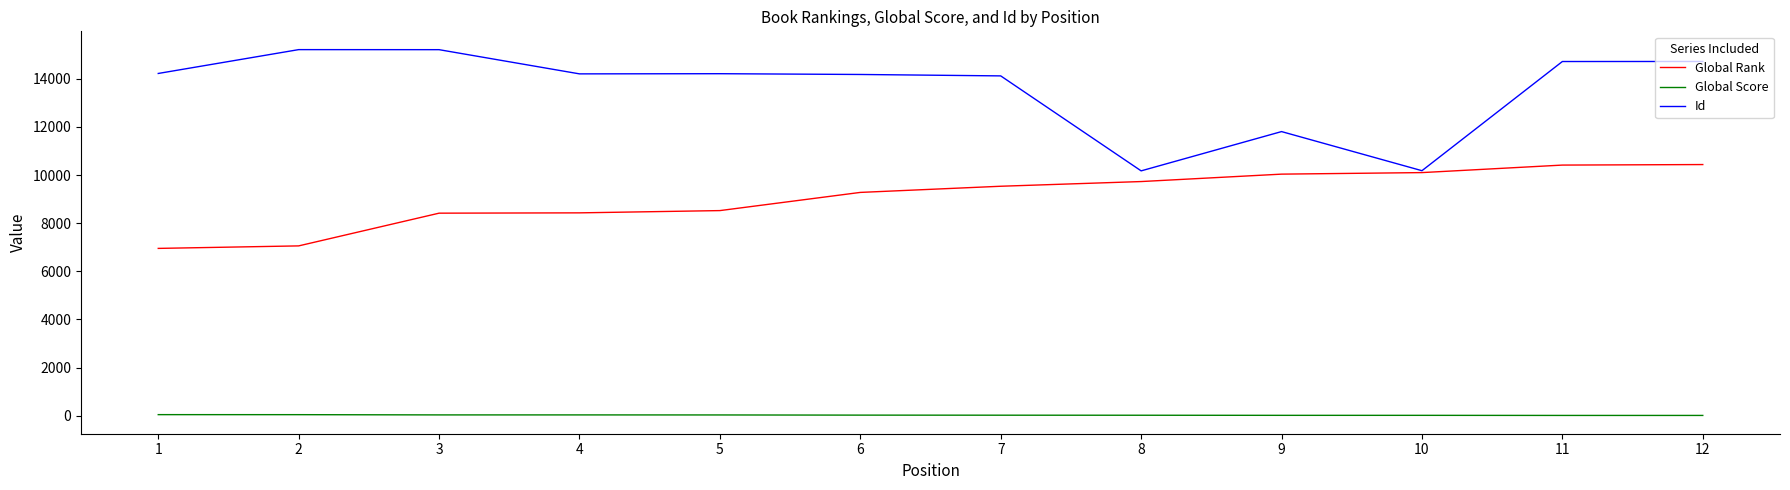

Does the chart have visible grid lines?

No